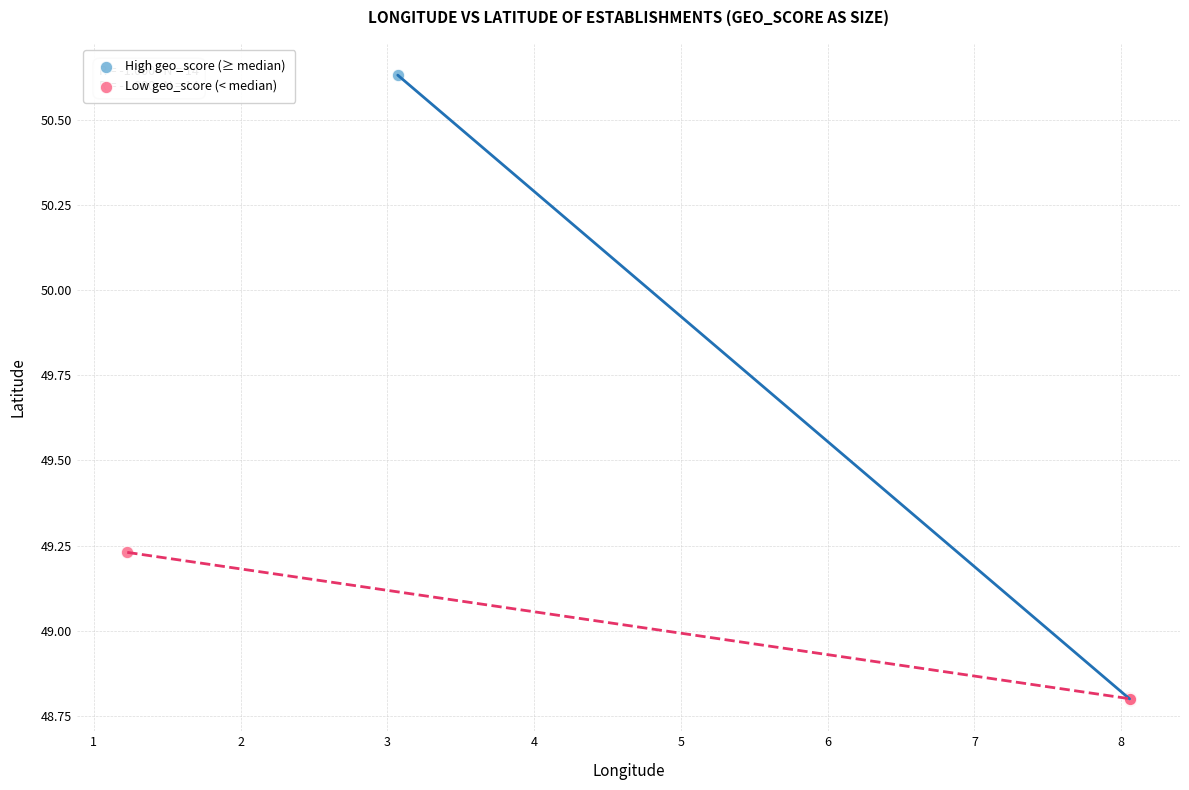

What are all the series names shown in the legend?

High geo_score (≥ median), Low geo_score (< median)